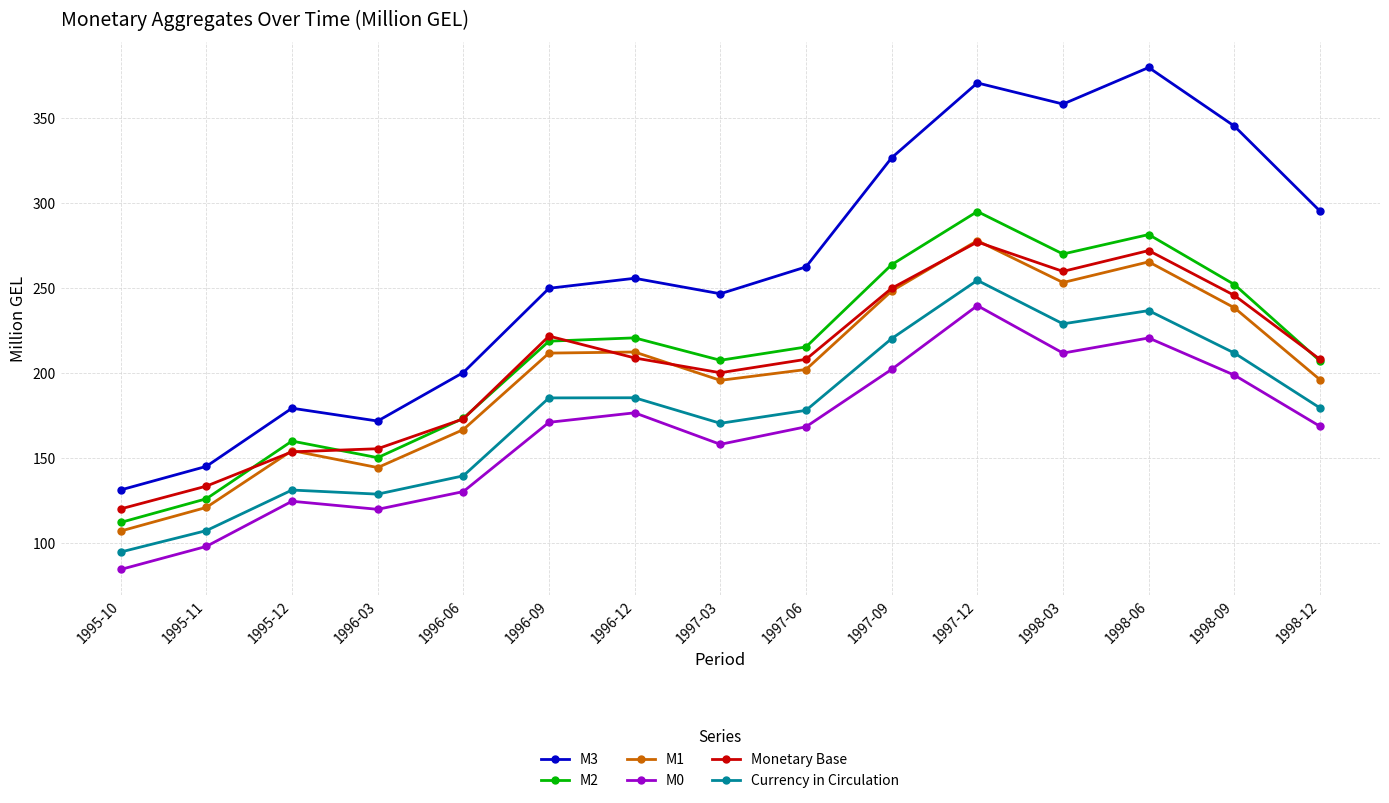

Is this an area chart (filled region under the line)?

No